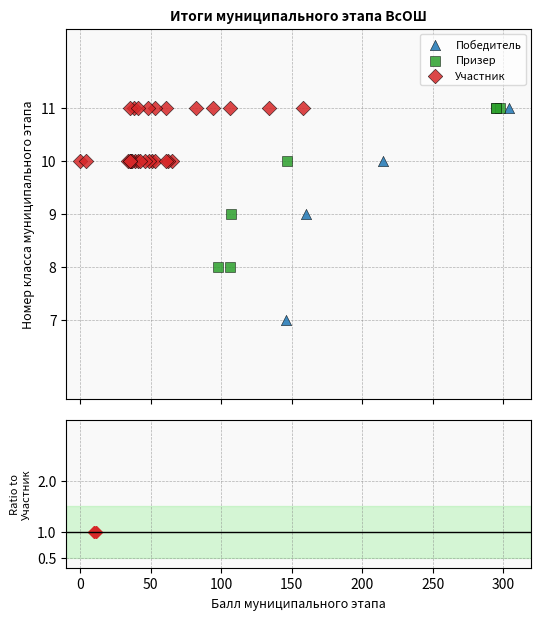

Which series reaches the minimum Y coordinate?

Победитель